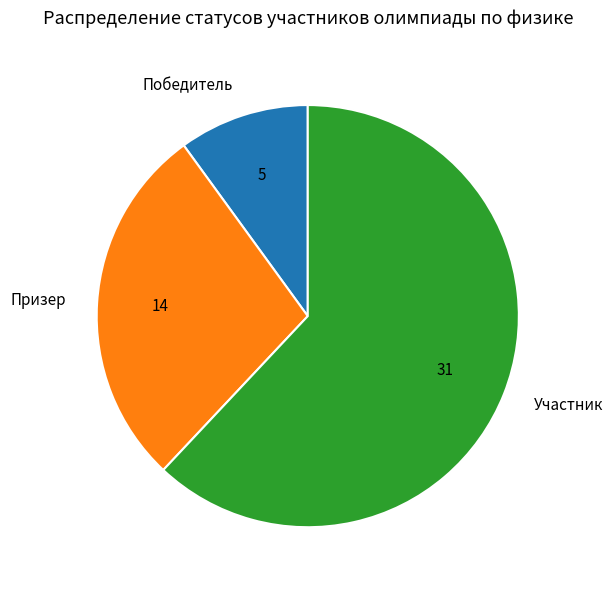

Approximately how many times larger is the value at Участник compared to Призер?

2.2